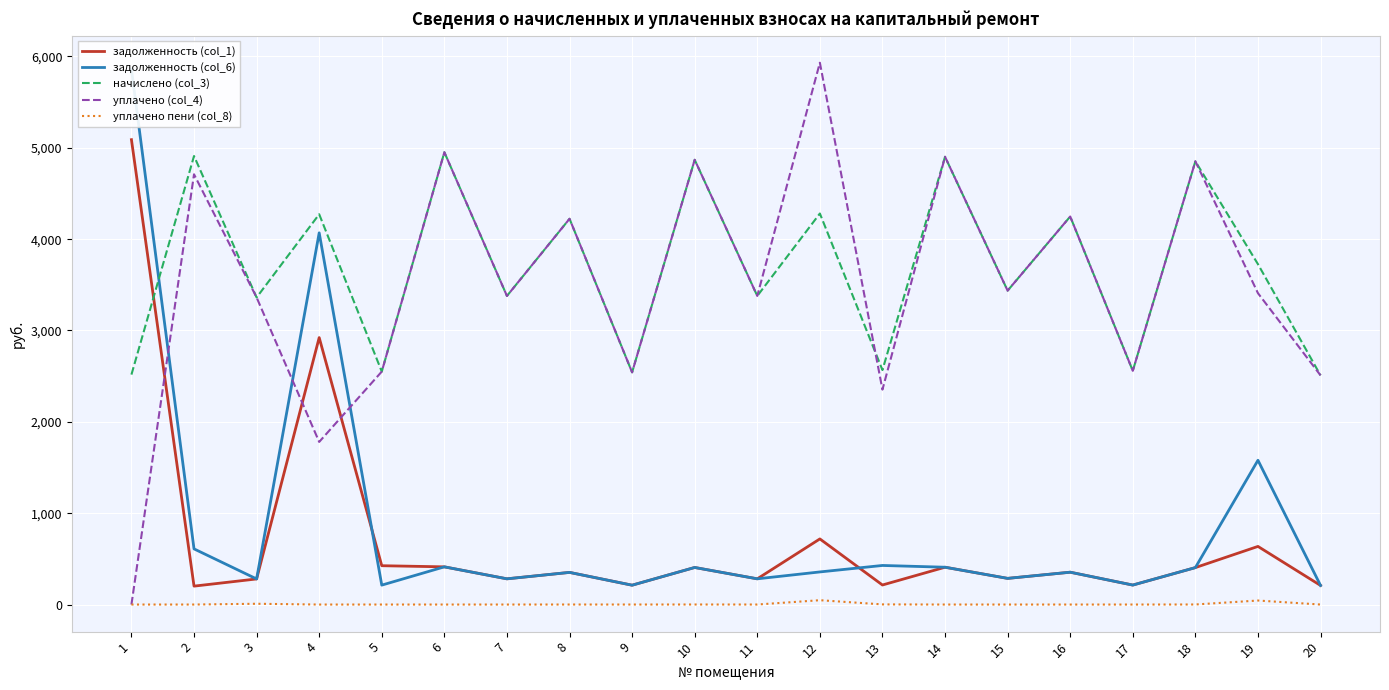

At how many categories does at least one series exceed 2043?

20